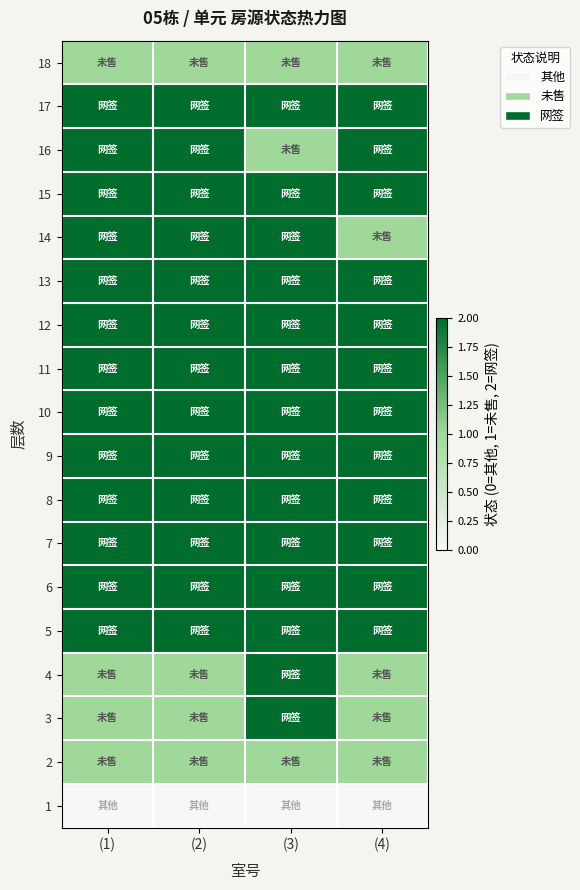

What is the difference between the highest and lowest values at (1)?

2